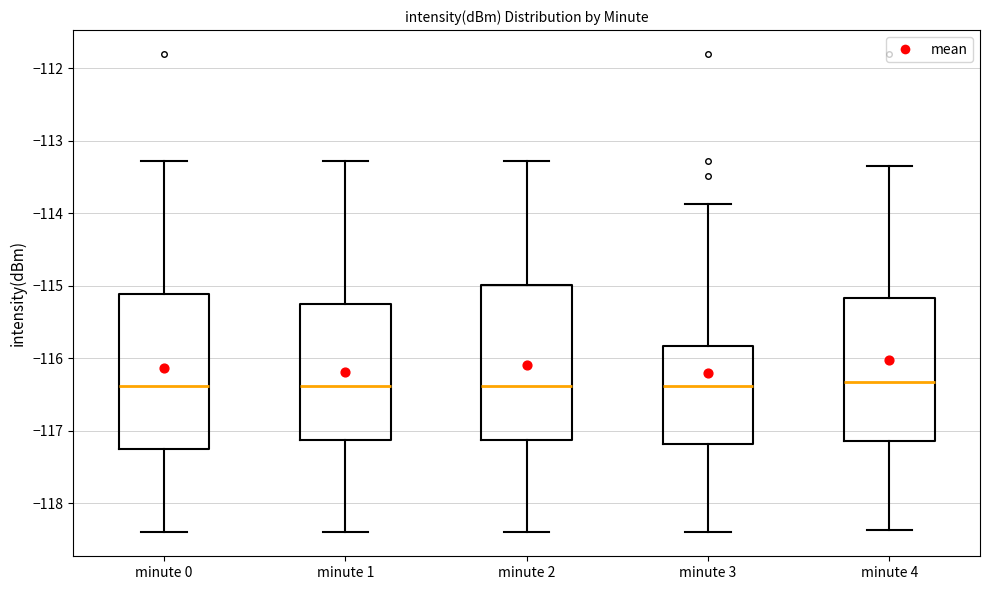

Reading left to right, transcribe this box plot: for each box, give where its median line is, the range the box spans, and where its two whiskers end, as read against the y-axis. The values are not printed on the chart, so give them approximately, as read against the axis.

minute 0: median -116.4, box -117.3 to -115.1, whiskers -118.4 to -113.3
minute 1: median -116.4, box -117.1 to -115.3, whiskers -118.4 to -113.3
minute 2: median -116.4, box -117.1 to -115.0, whiskers -118.4 to -113.3
minute 3: median -116.4, box -117.2 to -115.8, whiskers -118.4 to -113.9
minute 4: median -116.3, box -117.2 to -115.2, whiskers -118.4 to -113.3